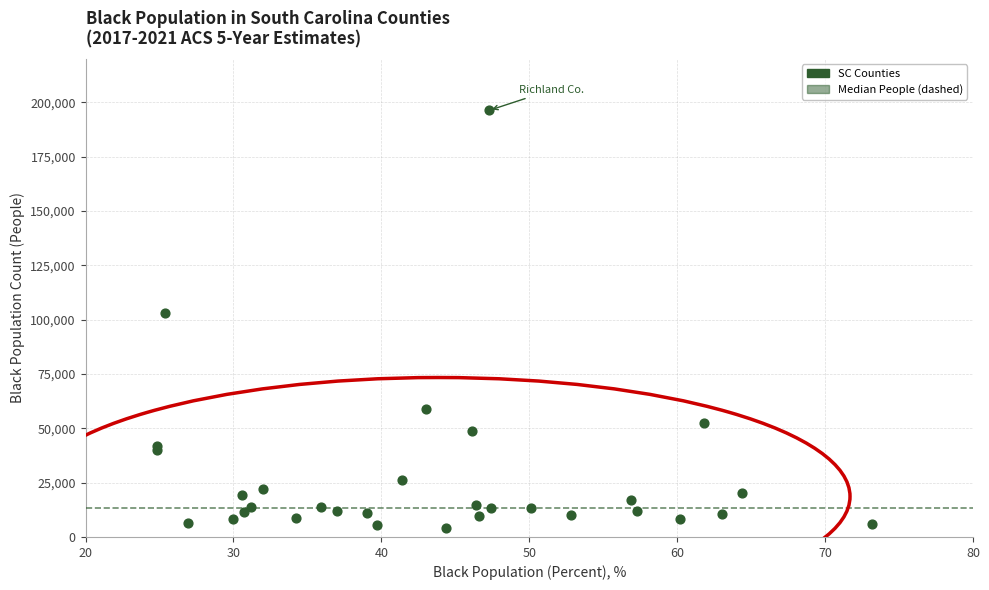

What Y value in the scatter plot is closest to 100263?

102981